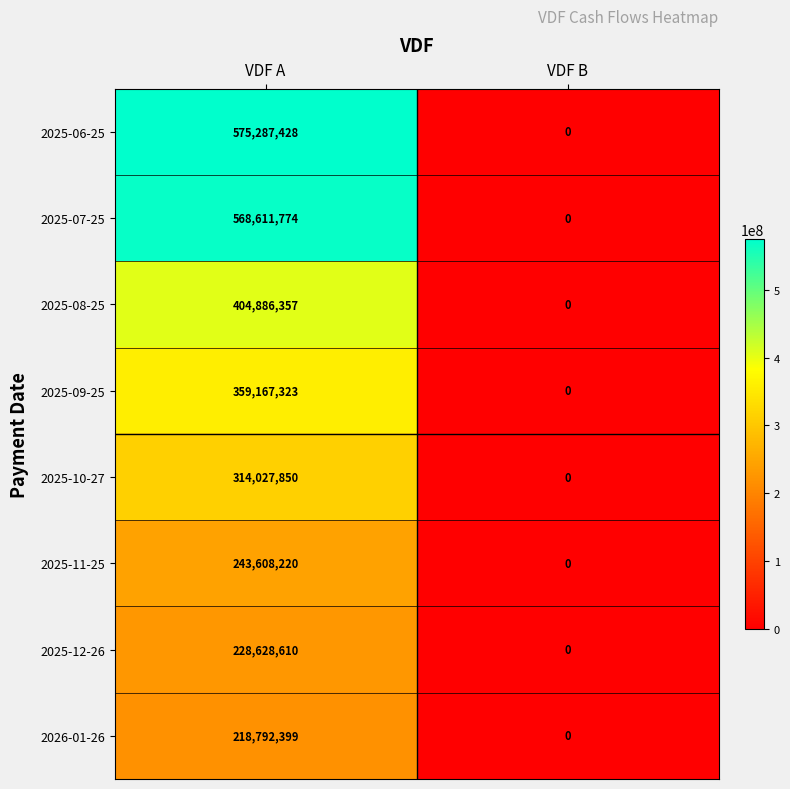

At which category is the sum across all series the highest?

VDF A